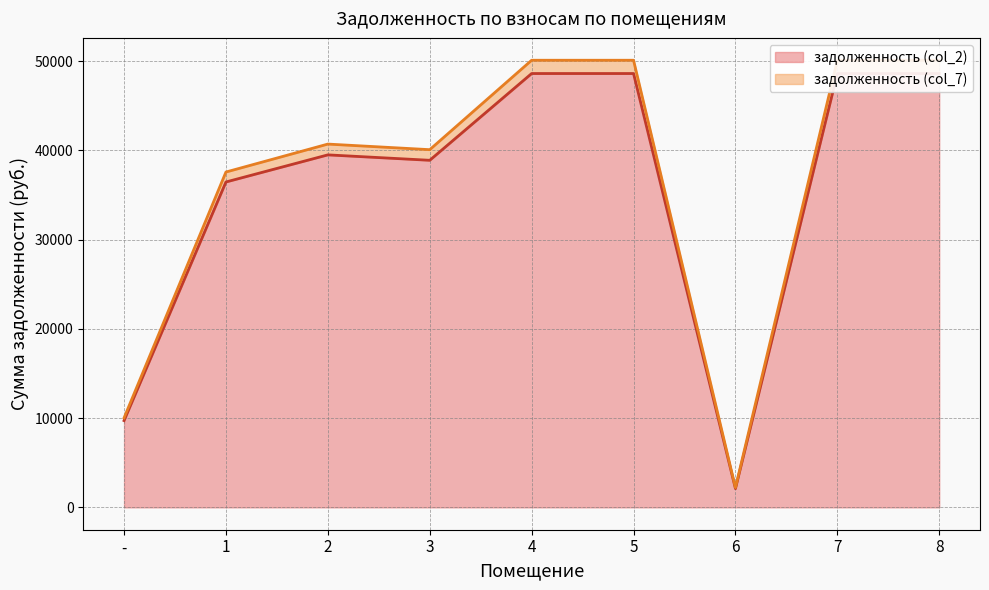

Reading left to right, what are all the values shown in this chart?

задолженность (col_2): -=9721.0	1=36453.6	2=39491.4	3=38883.8	4=48604.8	5=48604.8	6=2099.1	7=48604.8	8=48604.8
задолженность (col_7): -=10018.6	1=37569.6	2=40700.4	3=40074.2	4=50092.8	5=50092.8	6=2215.1	7=50092.8	8=50092.8